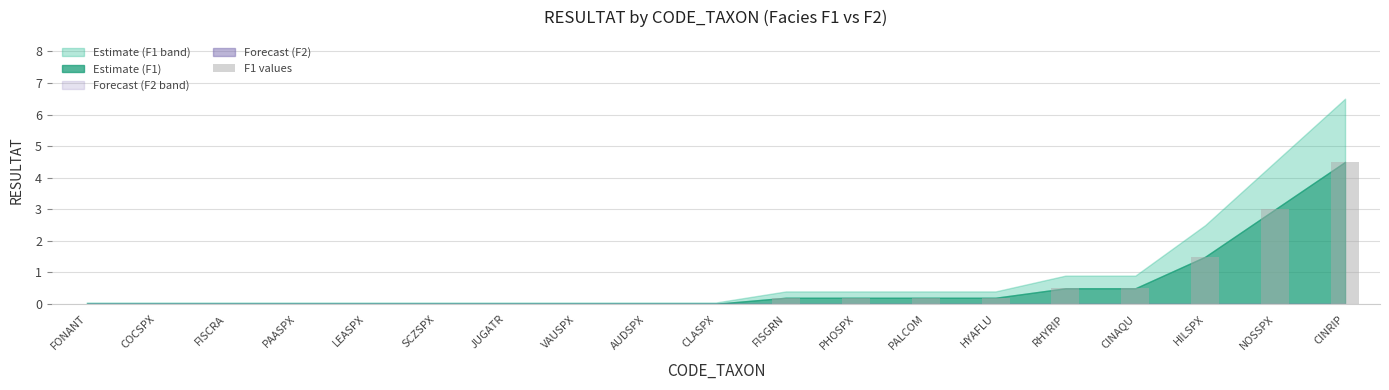

The chart shows a value of 0.2 at FISGRN. True or false?

True